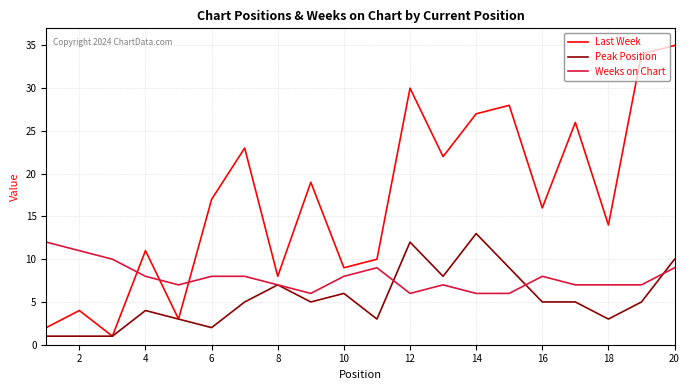

True or false: Last Week and Weeks on Chart intersect in this chart.

True